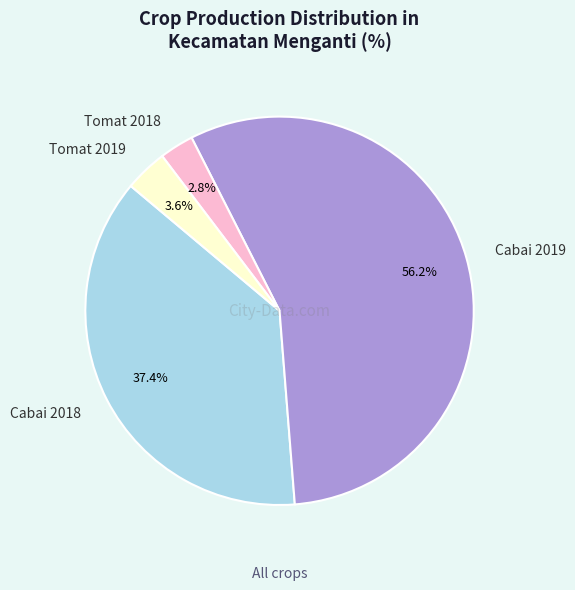

Rank the categories by value from lowest to highest.

Tomat 2018, Tomat 2019, Cabai 2018, Cabai 2019